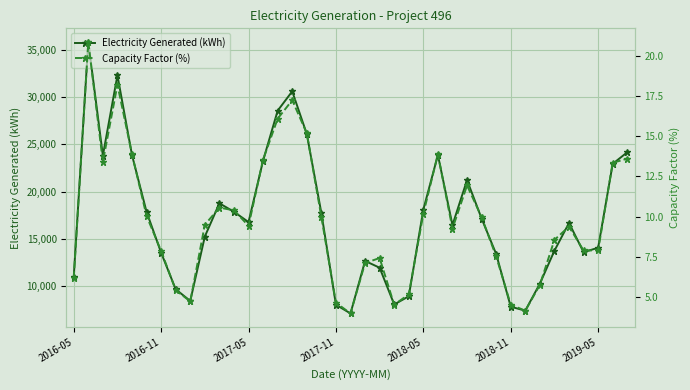

Is the value of Electricity Generated (kWh) at 15 greater than the value of Capacity Factor (%) at 13?

Yes